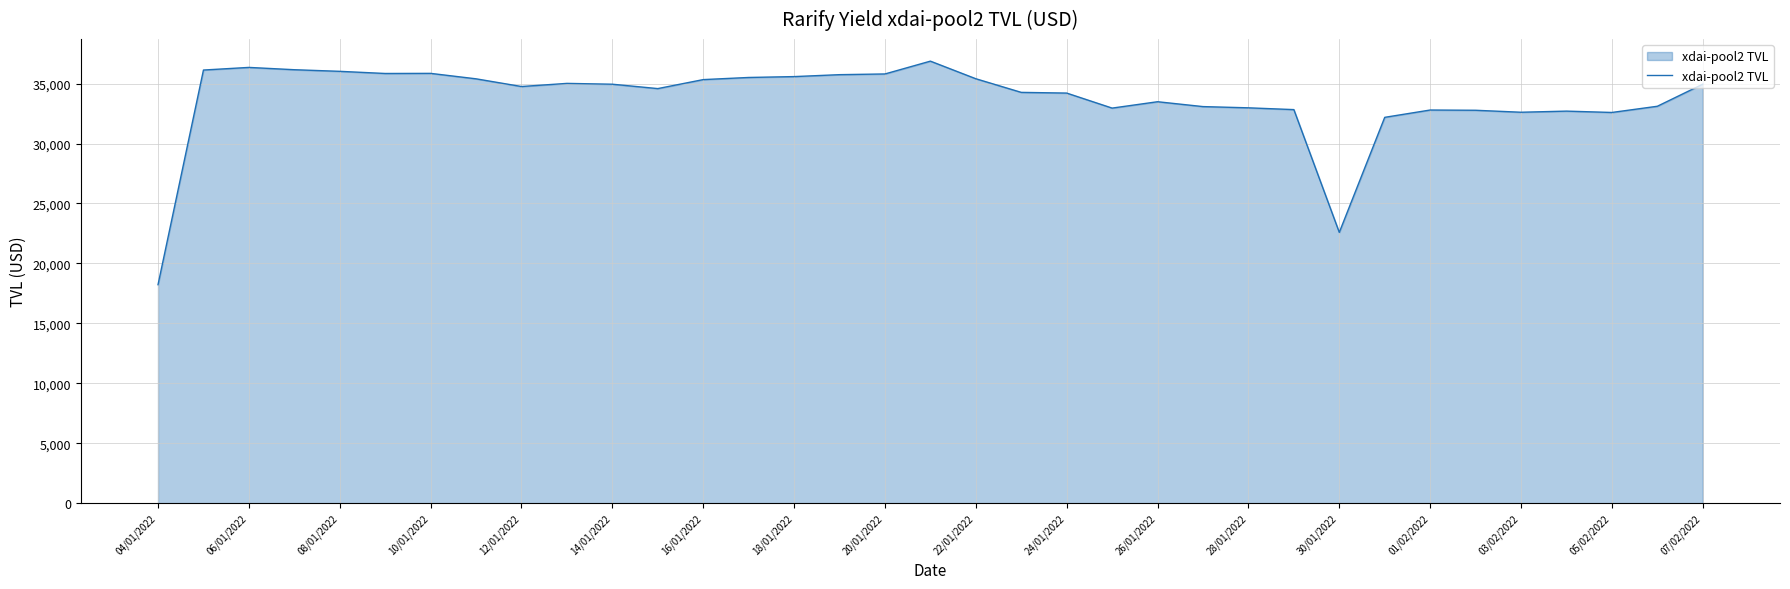

What is the difference between the maximum and minimum values?

18648.4